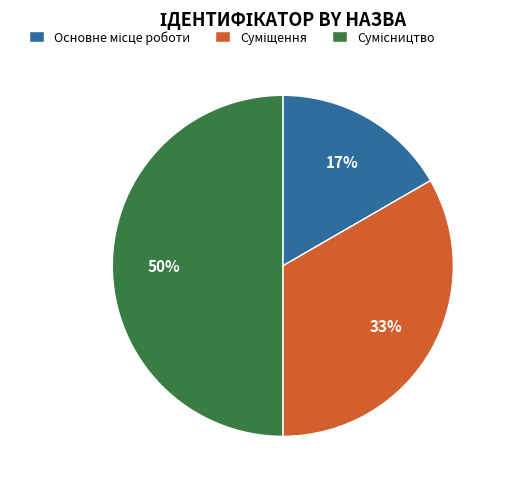

To the nearest percent, what is the difference between the largest and smallest slice percentages?

33%